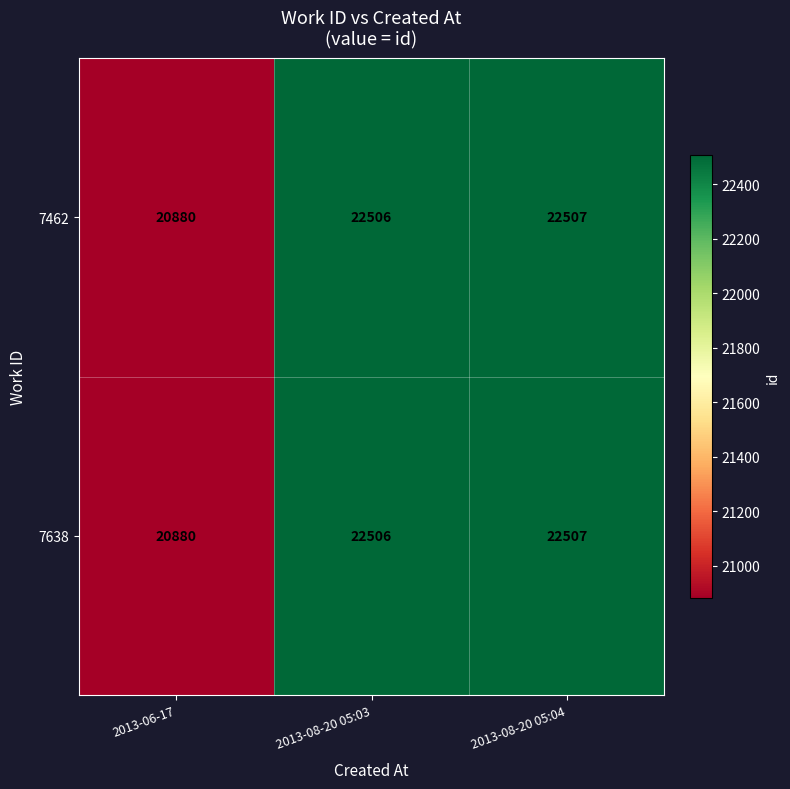

At which label is 7638 closest to 21693?

2013-06-17